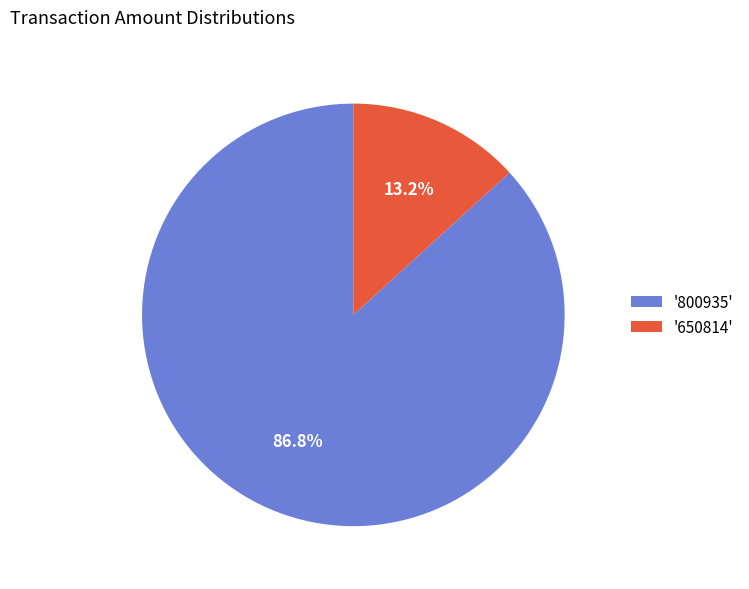

Which has a higher value, '650814' or '800935'?

'800935'